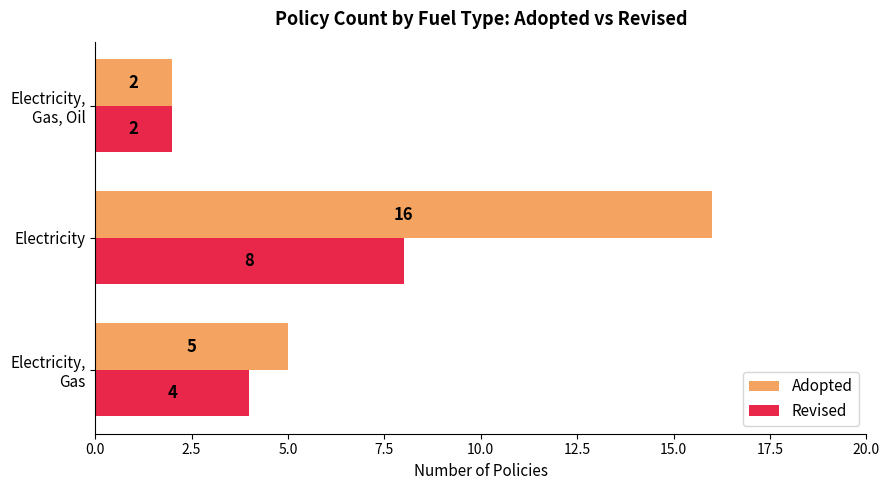

Count the Adopted values in the range 2 to 16.

3